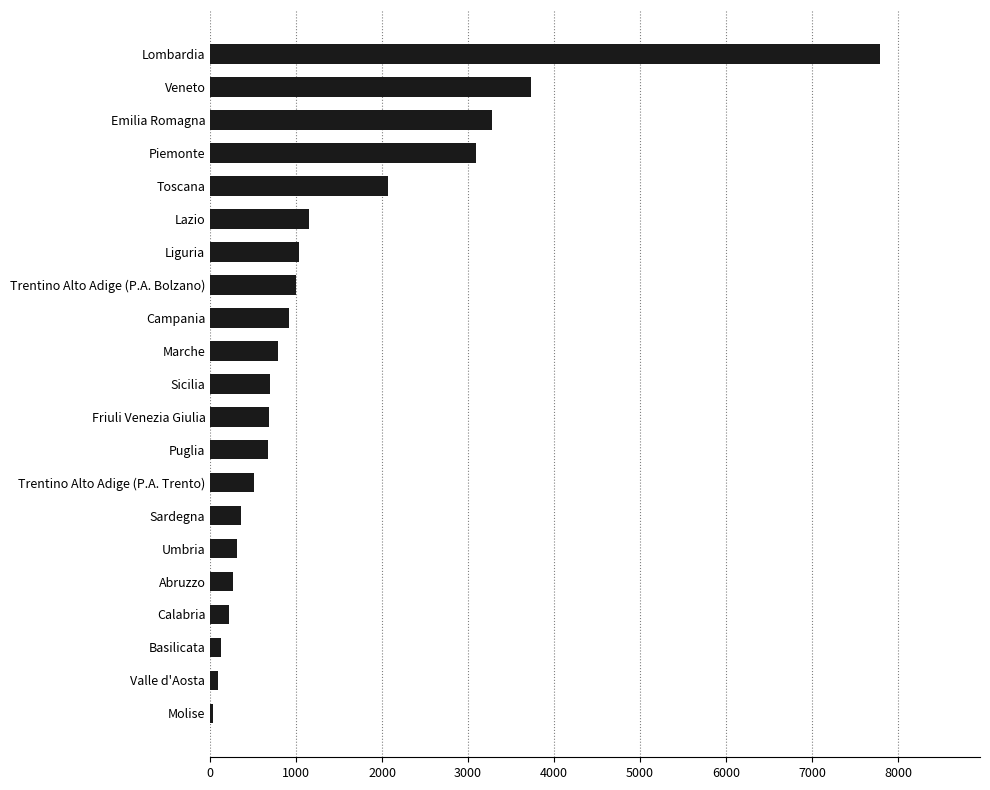

Where is the data nearest to the value 3909?

Veneto